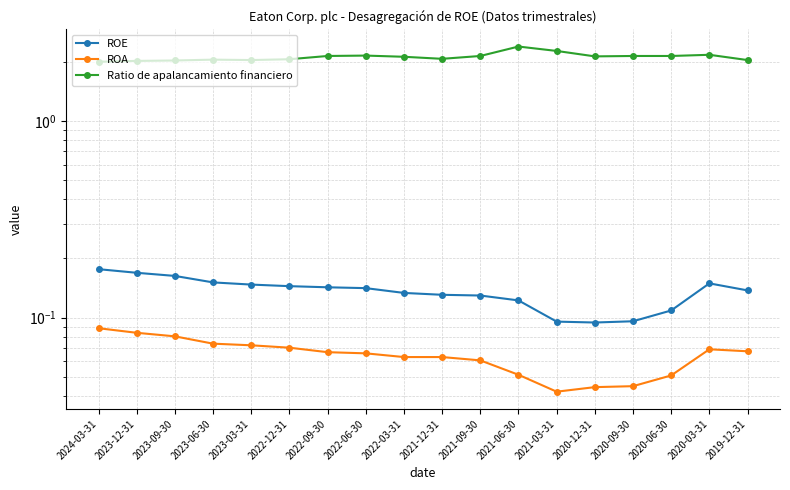

The ROA series shows 0.1 at 2020-06-30. True or false?

False